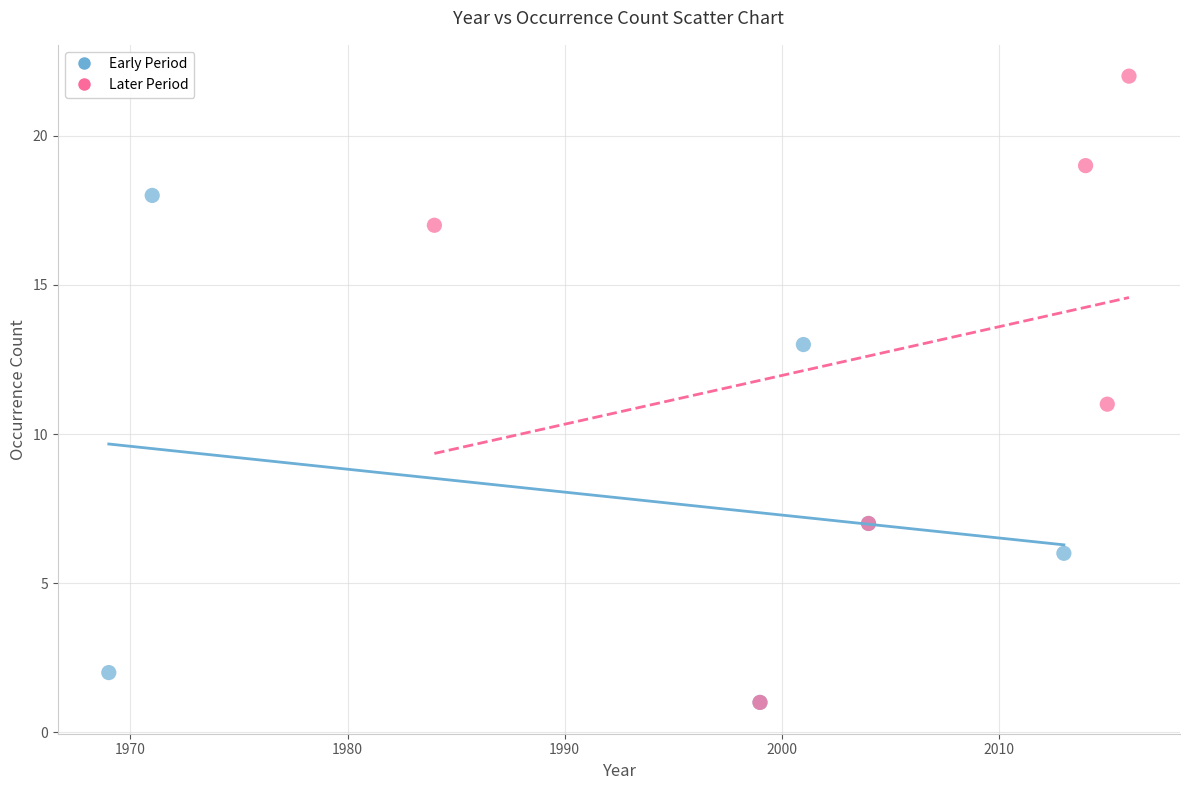

Which series has the widest spread of Y values?

Later Period